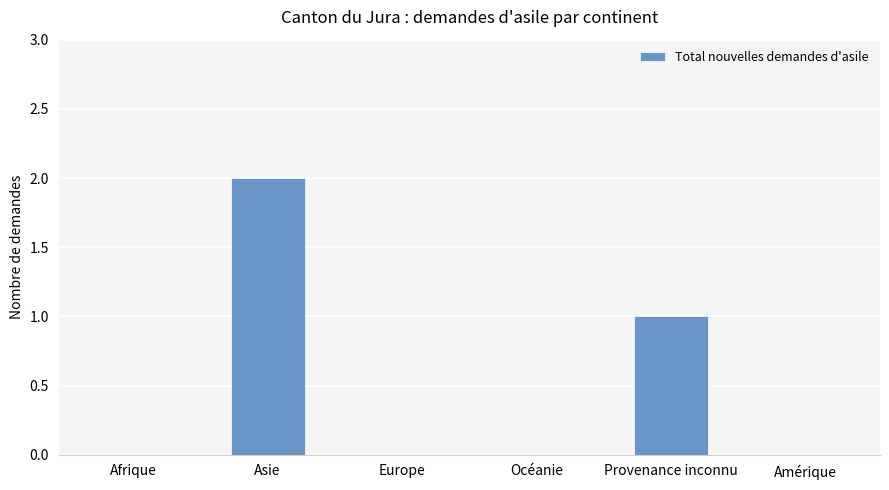

How many data points does each series have?

6